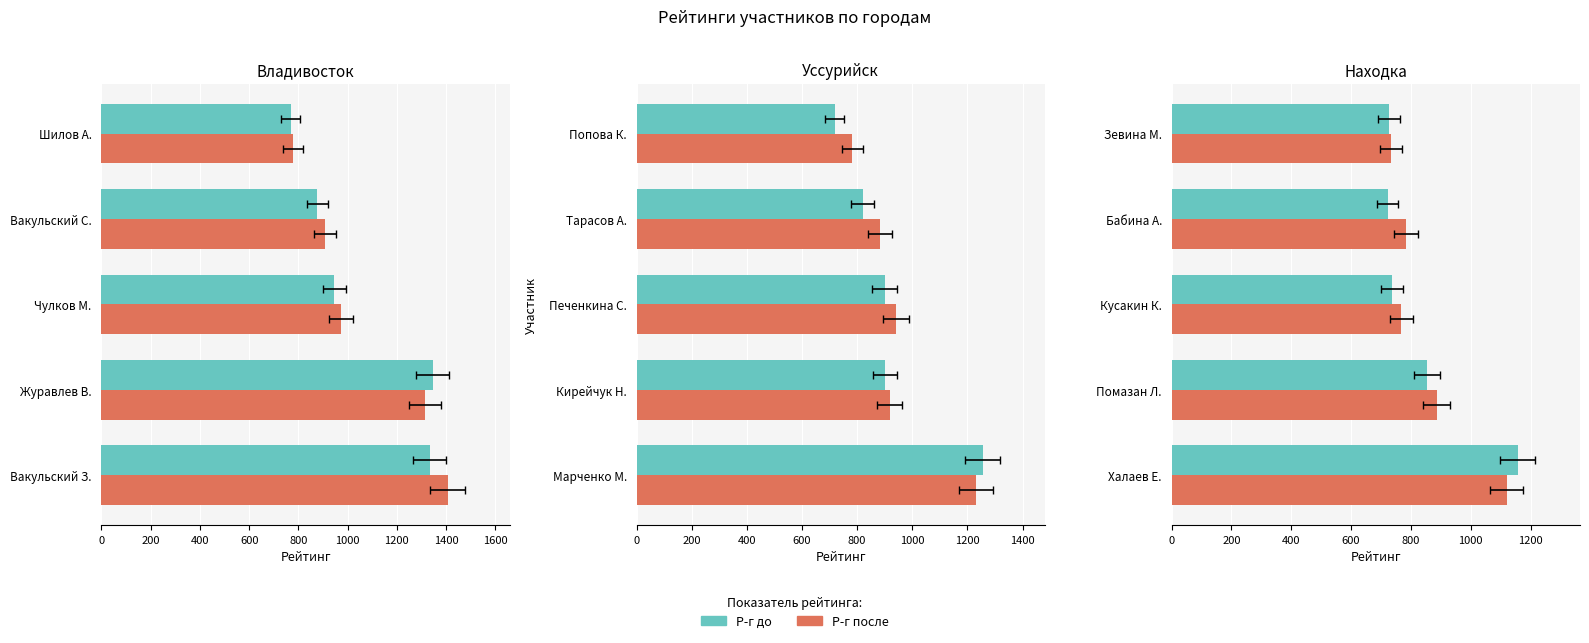

What is the value of the Р-г до bar at the 3rd from the left?

736